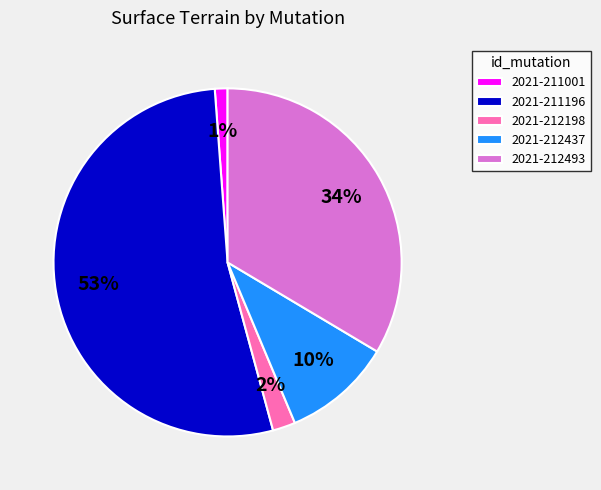

What is the largest slice in the pie chart?

2021-211196